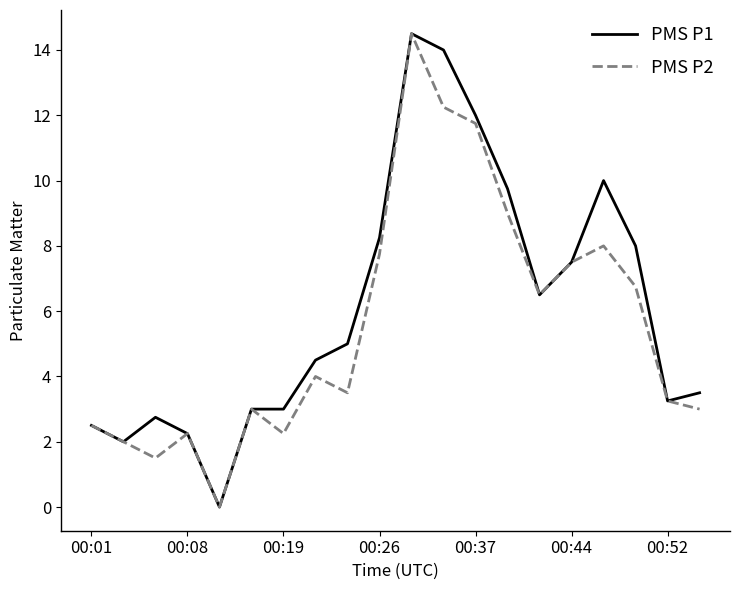

What is the maximum value shown in the chart?

14.5